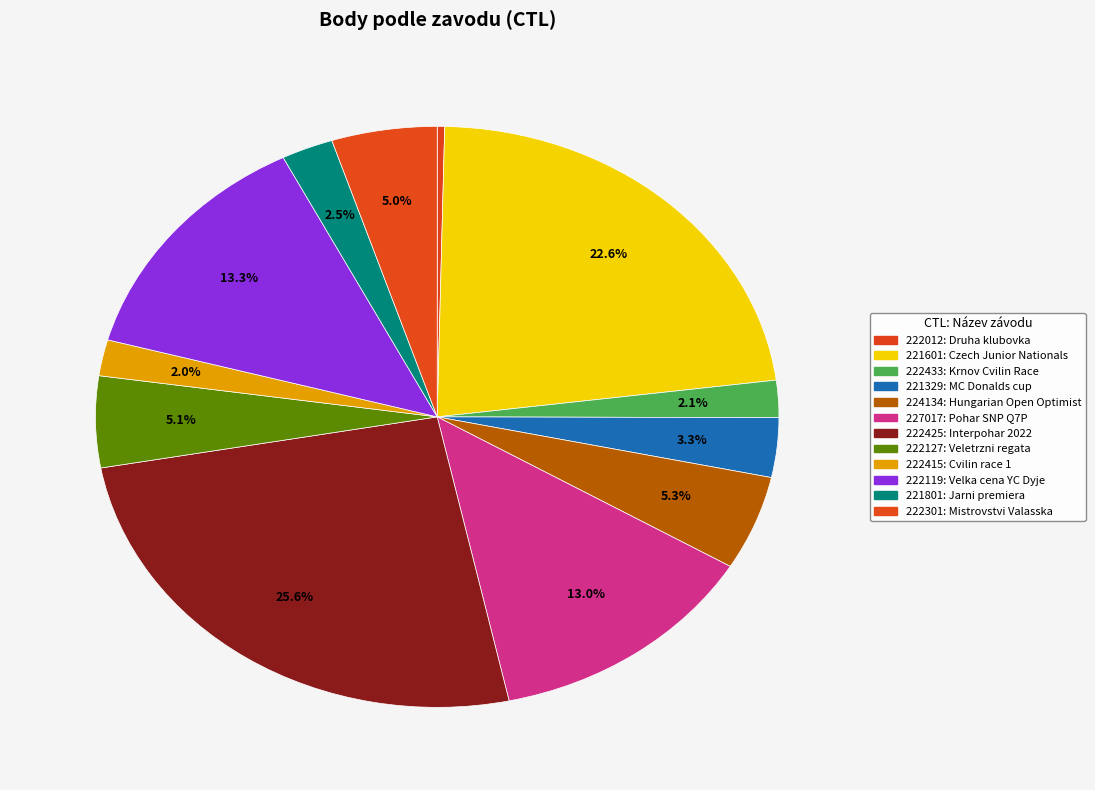

Does 222119 represent more than half of the total?

No